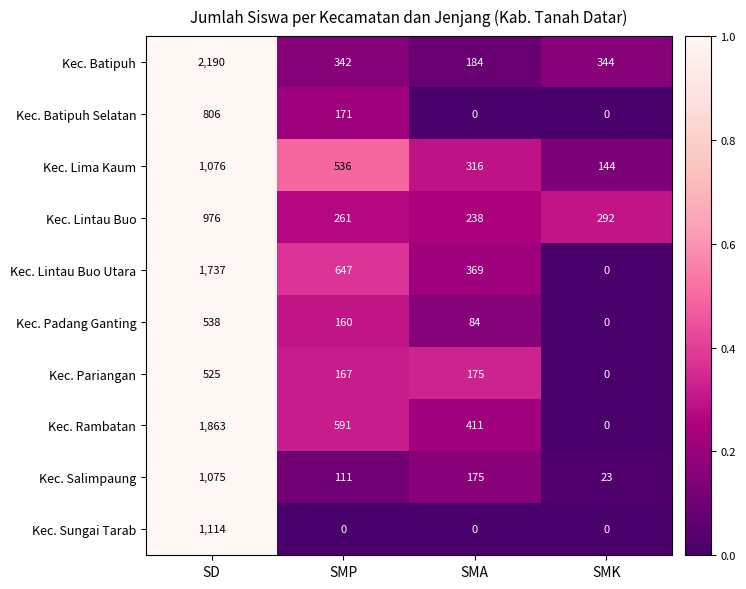

What is the sum of the Kec. Padang Ganting values at SMP and SMK?

160